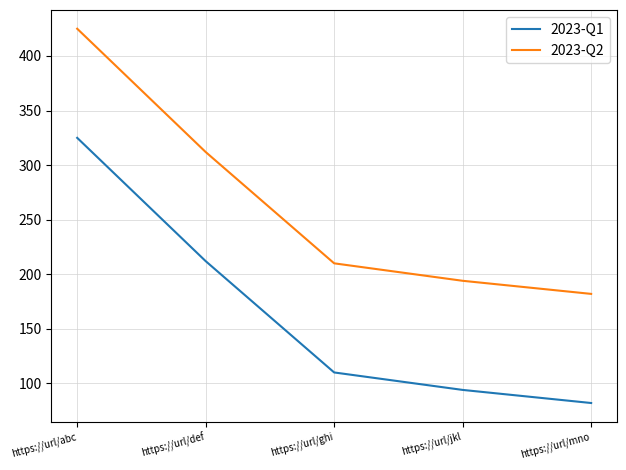

Reading left to right, list all the values displayed in this chart.

2023-Q1: 325	212	110	94	82
2023-Q2: 425	312	210	194	182